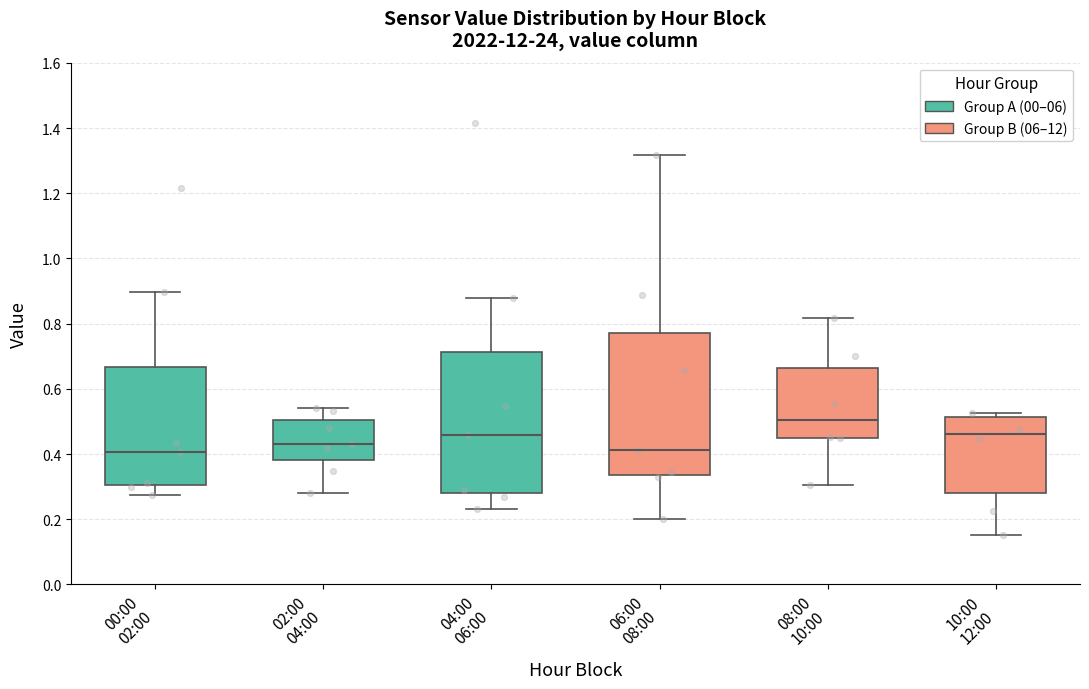

Reading left to right, read every box against the y-axis: the position of its median line, the range the box covers, and the ends of its whiskers. The values are not printed on the chart, so give them approximately, as read against the axis.

00:00 02:00: median 0.40, box 0.30 to 0.66, whiskers 0.28 to 0.90
02:00 04:00: median 0.42, box 0.38 to 0.50, whiskers 0.28 to 0.54
04:00 06:00: median 0.46, box 0.28 to 0.72, whiskers 0.24 to 0.88
06:00 08:00: median 0.42, box 0.34 to 0.78, whiskers 0.20 to 1.32
08:00 10:00: median 0.50, box 0.44 to 0.66, whiskers 0.30 to 0.82
10:00 12:00: median 0.46, box 0.28 to 0.52, whiskers 0.16 to 0.52 (just above the box's upper edge)